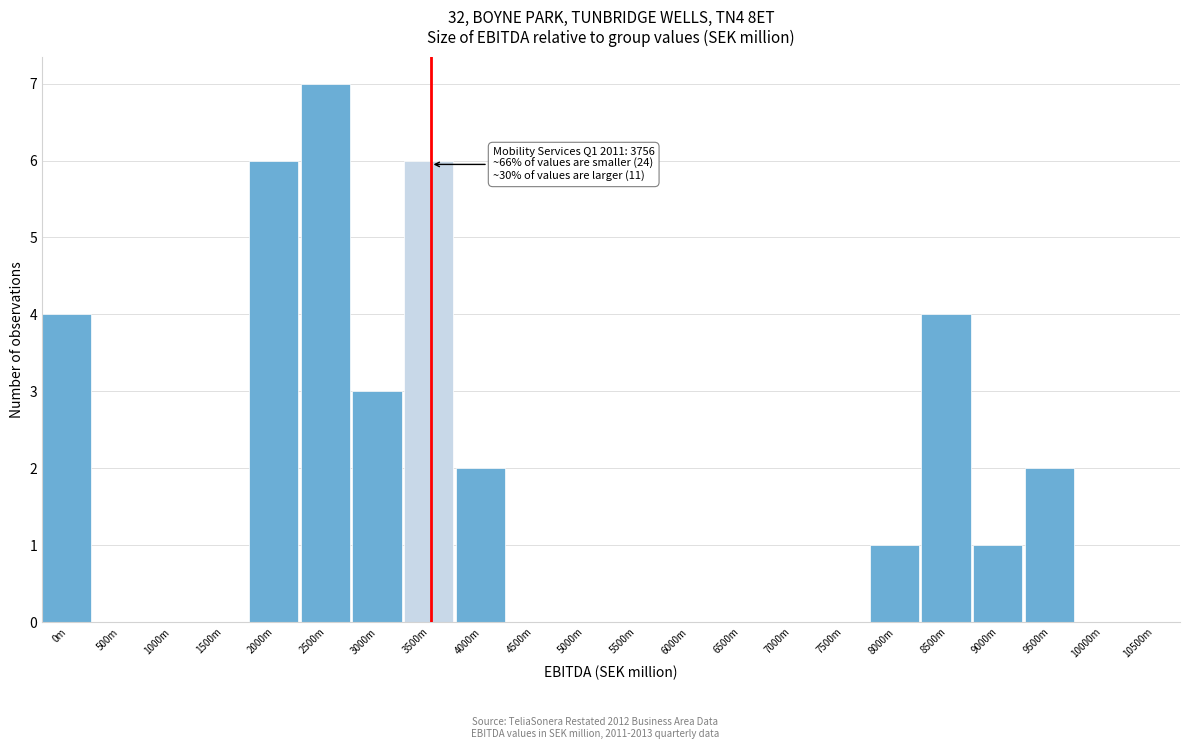

Reading right to left, what are all the values shown in this chart?

10500m=0	10000m=0	9500m=2	9000m=1	8500m=4	8000m=1	7500m=0	7000m=0	6500m=0	6000m=0	5500m=0	5000m=0	4500m=0	4000m=2	3500m=6	3000m=3	2500m=7	2000m=6	1500m=0	1000m=0	500m=0	0m=4